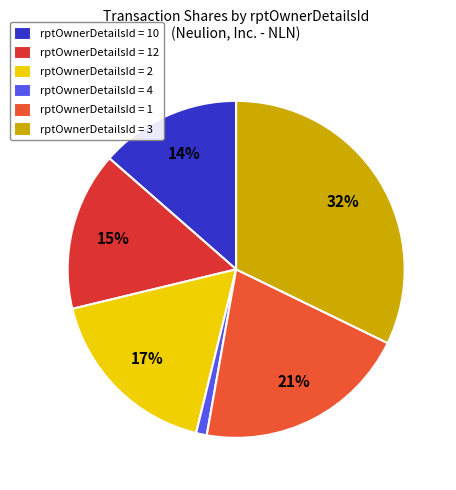

To the nearest percent, what is the difference between the largest and smallest slice percentages?

31%